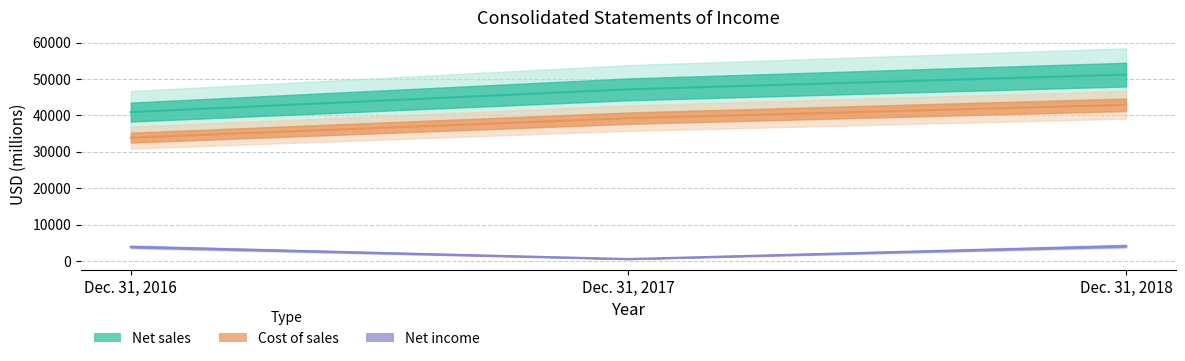

At which label is Net sales closest to 46085?

Dec. 31, 2017